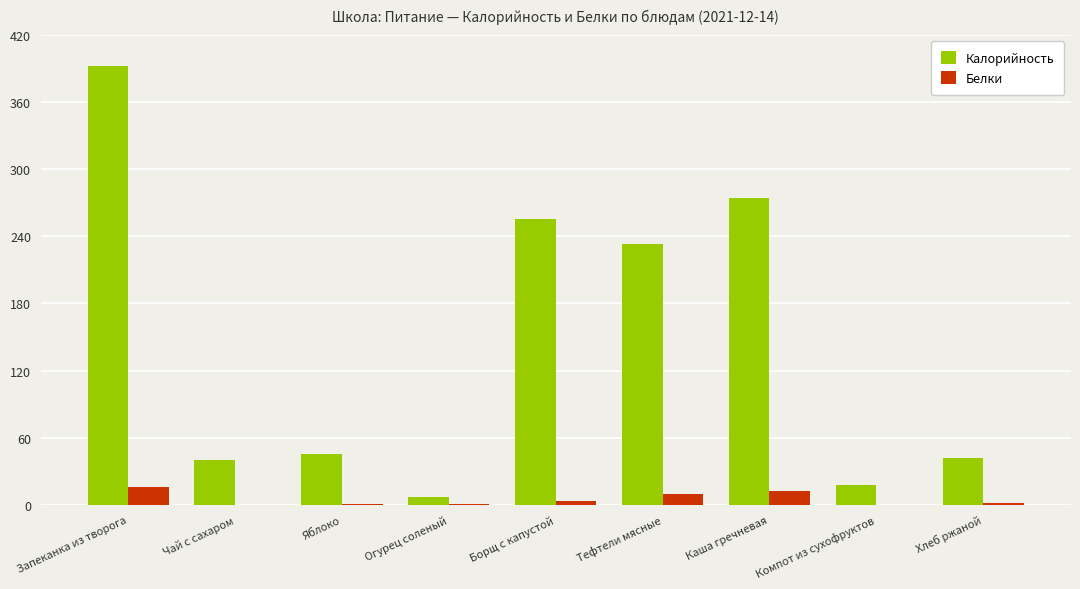

Where is Калорийность nearest to the value 199?

Тефтели мясные